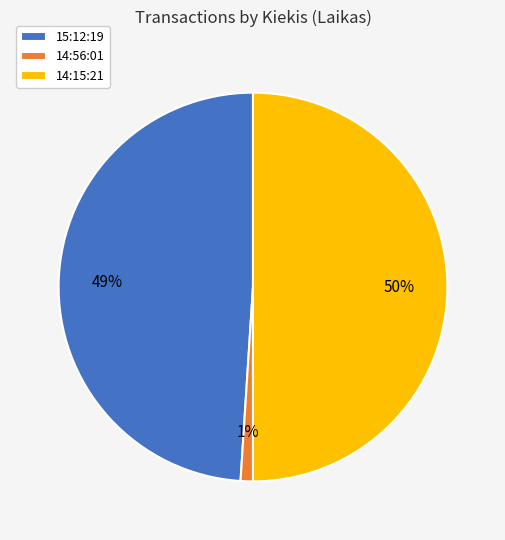

To the nearest percent, what is the average slice percentage?

33%